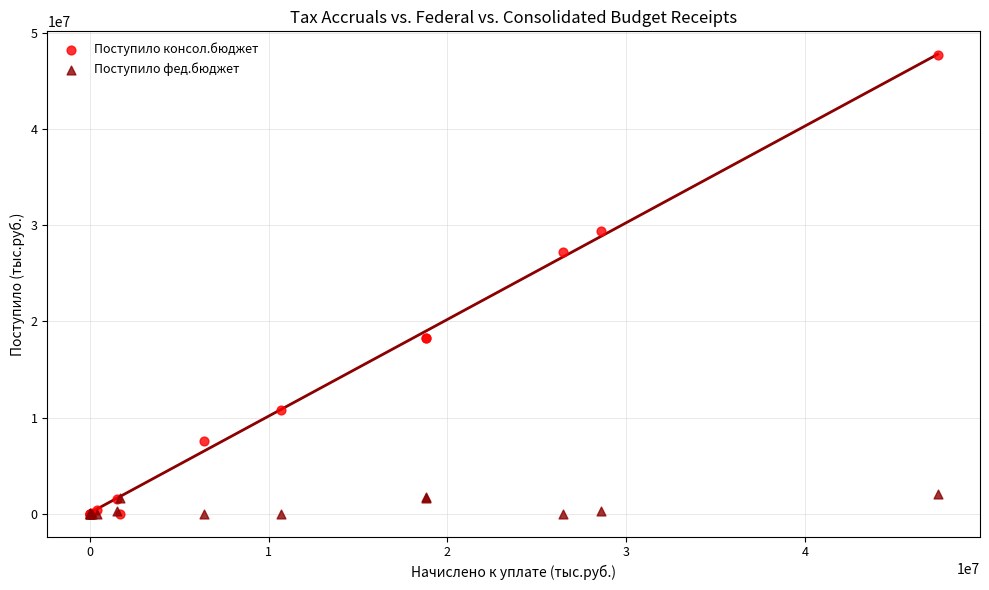

In the Поступило консол.бюджет series, what Y value is closest to 23848624?

27184591